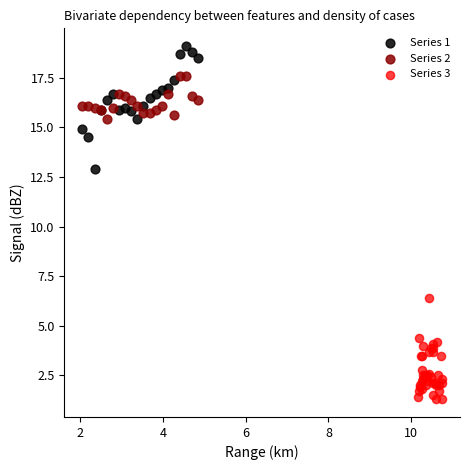

Which series reaches the minimum Y coordinate?

Series 3